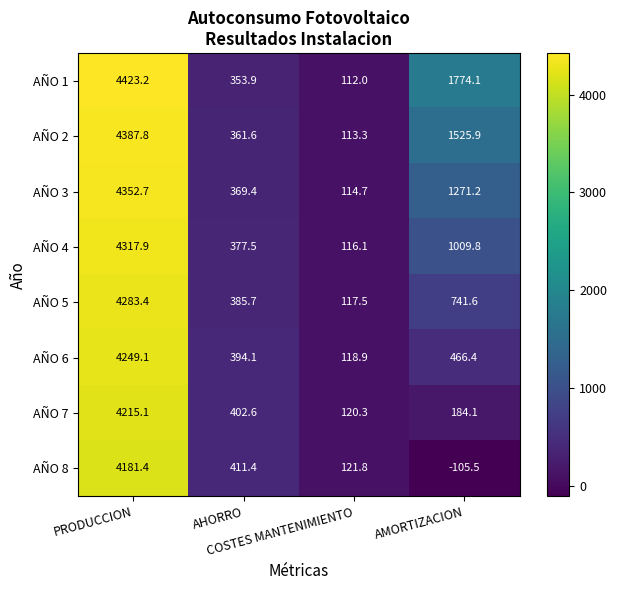

Between COSTES MANTENIMIENTO and AMORTIZACION, which series saw the biggest shift?

AÑO 1